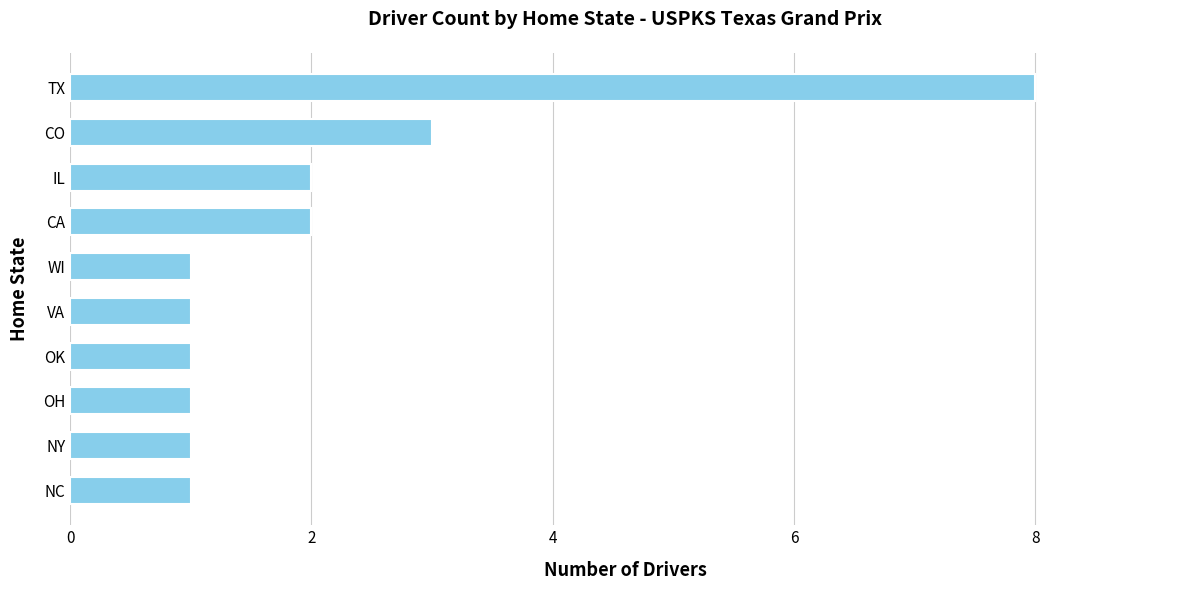

Count the values in the range 1 to 2.

8